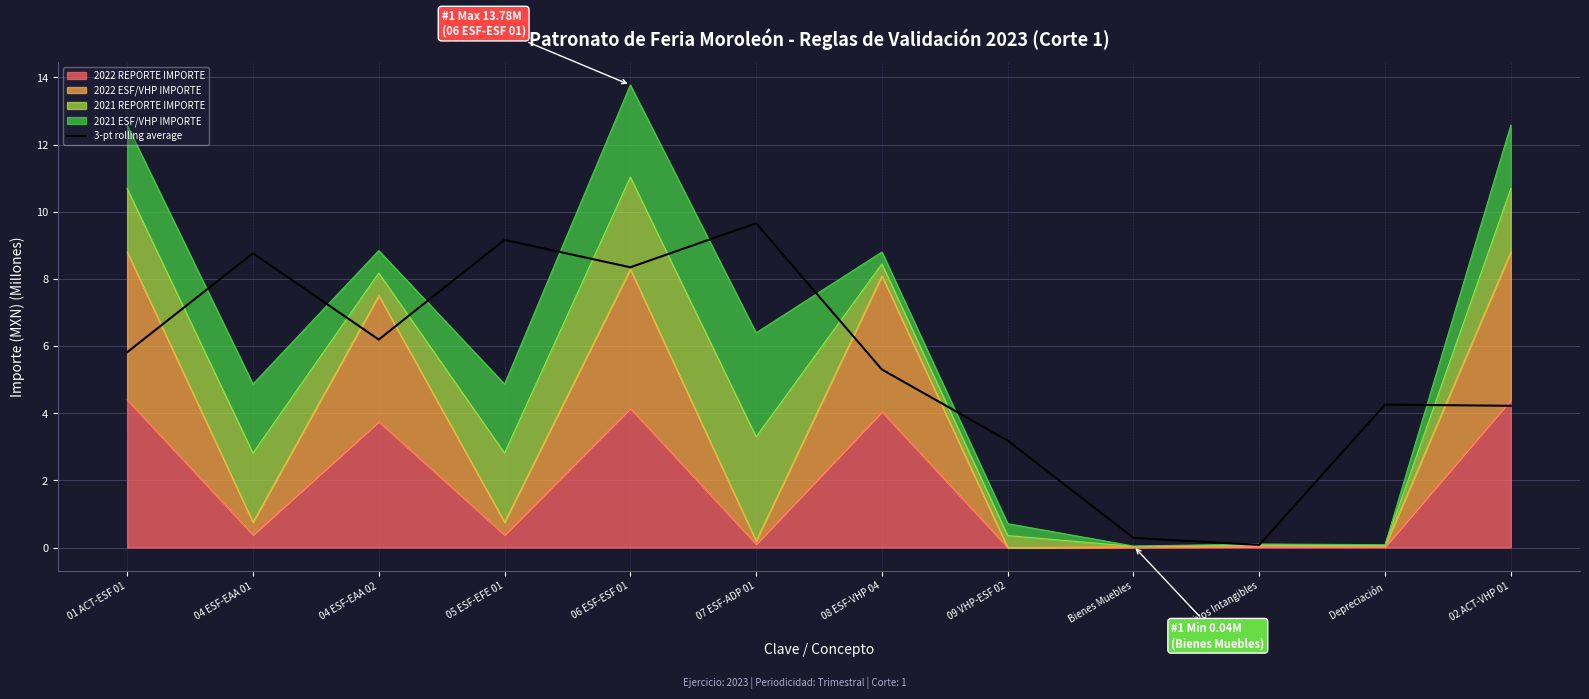

Is it true that the value at 01 ACT-ESF 01 is 1.9?

False